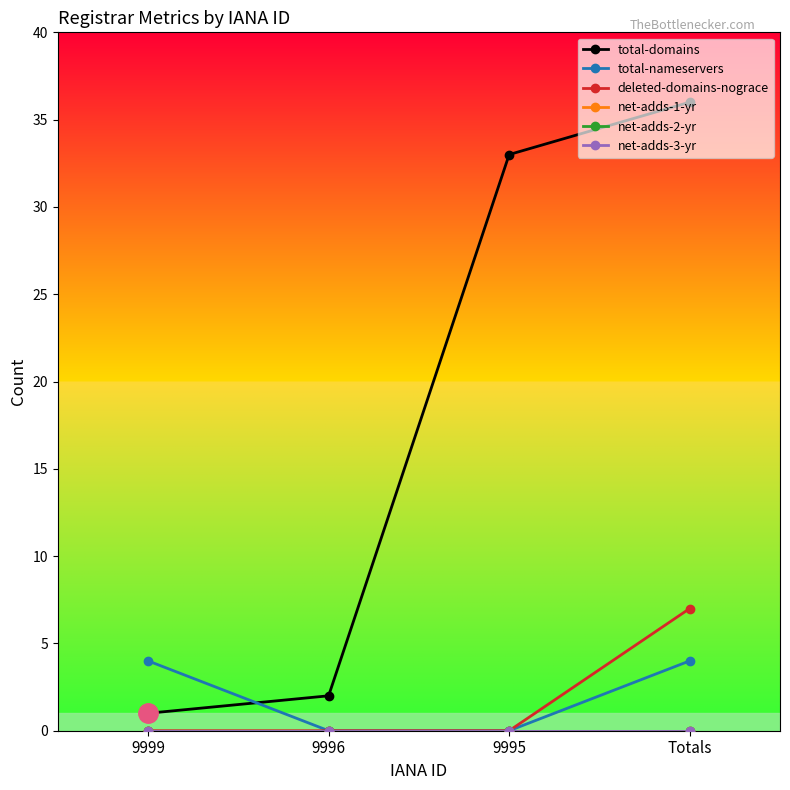

What is the label of the 4th point from the left?

Totals